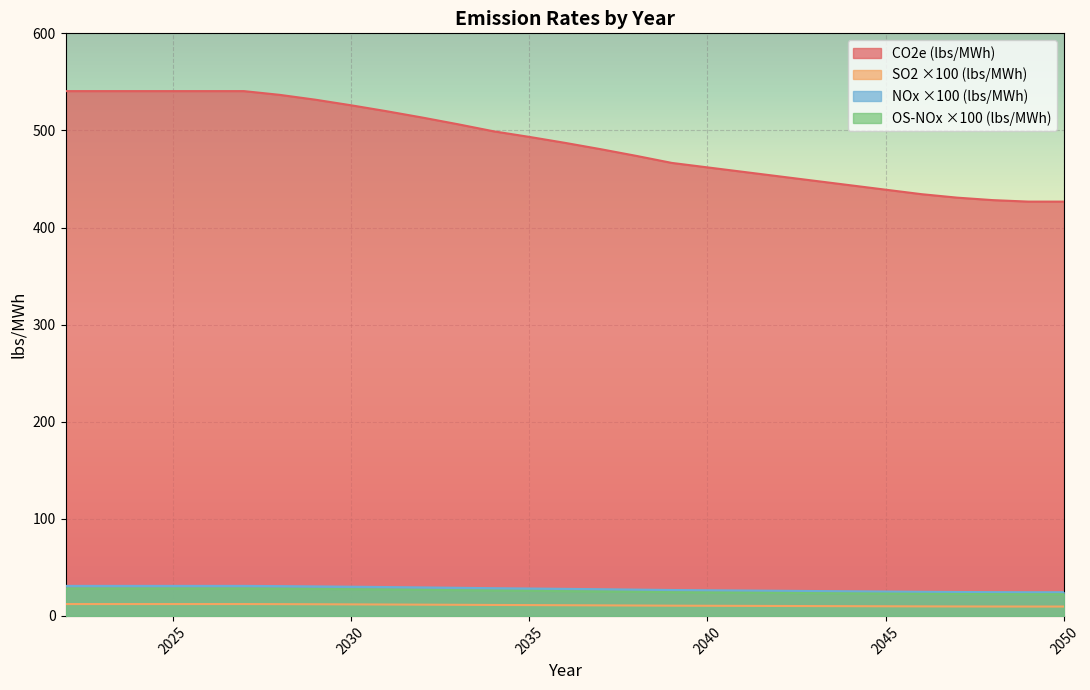

How many lines are shown in the chart?

4